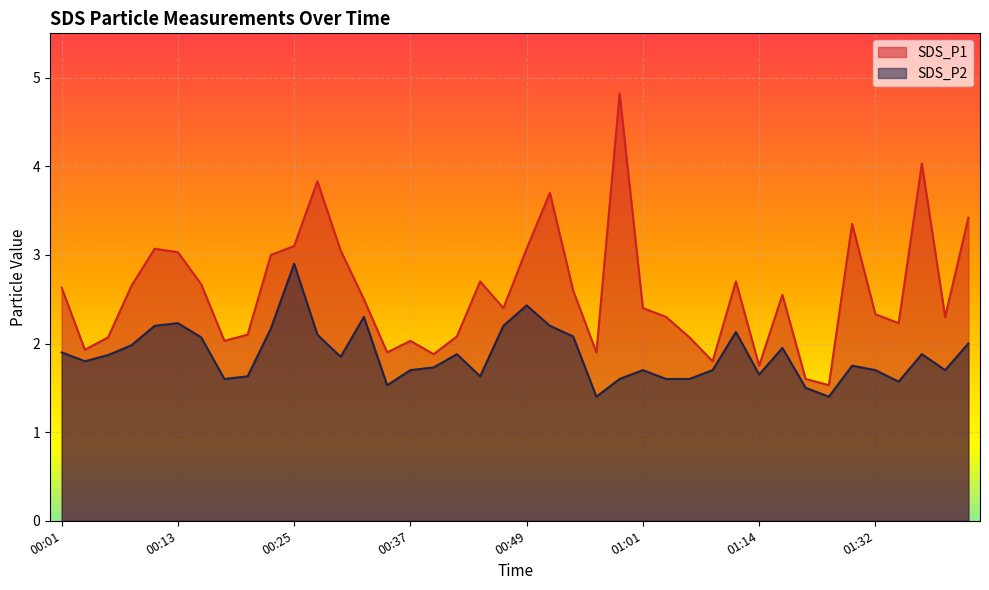

True or false: SDS_P1 and SDS_P2 cross at least once.

False